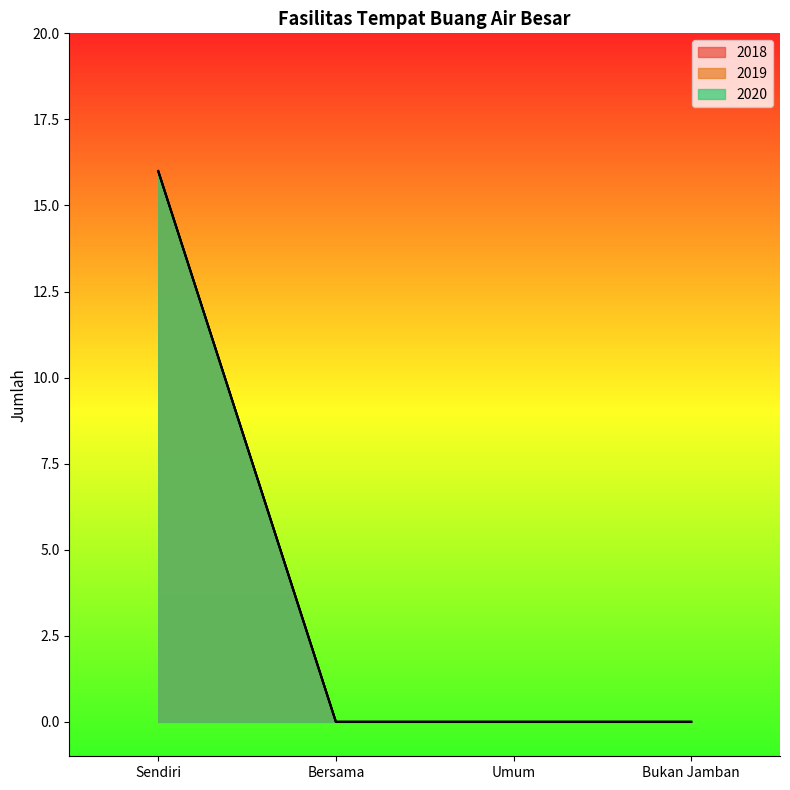

Reading right to left, what are all the values shown in this chart?

2018: 0	0	0	16
2019: 0	0	0	16
2020: 0	0	0	16